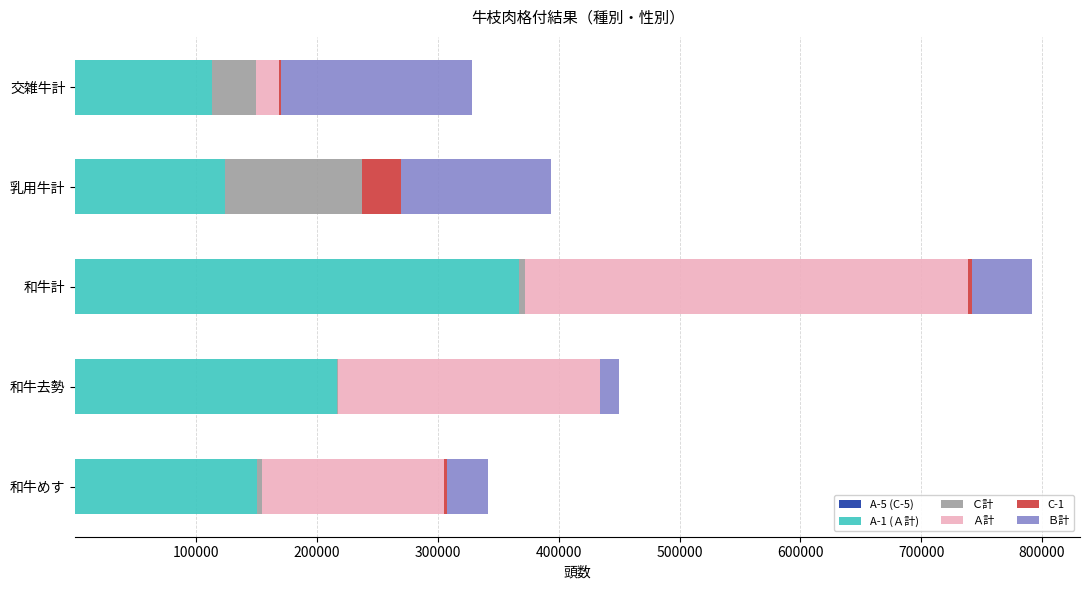

How many distinct data groups are displayed?

6